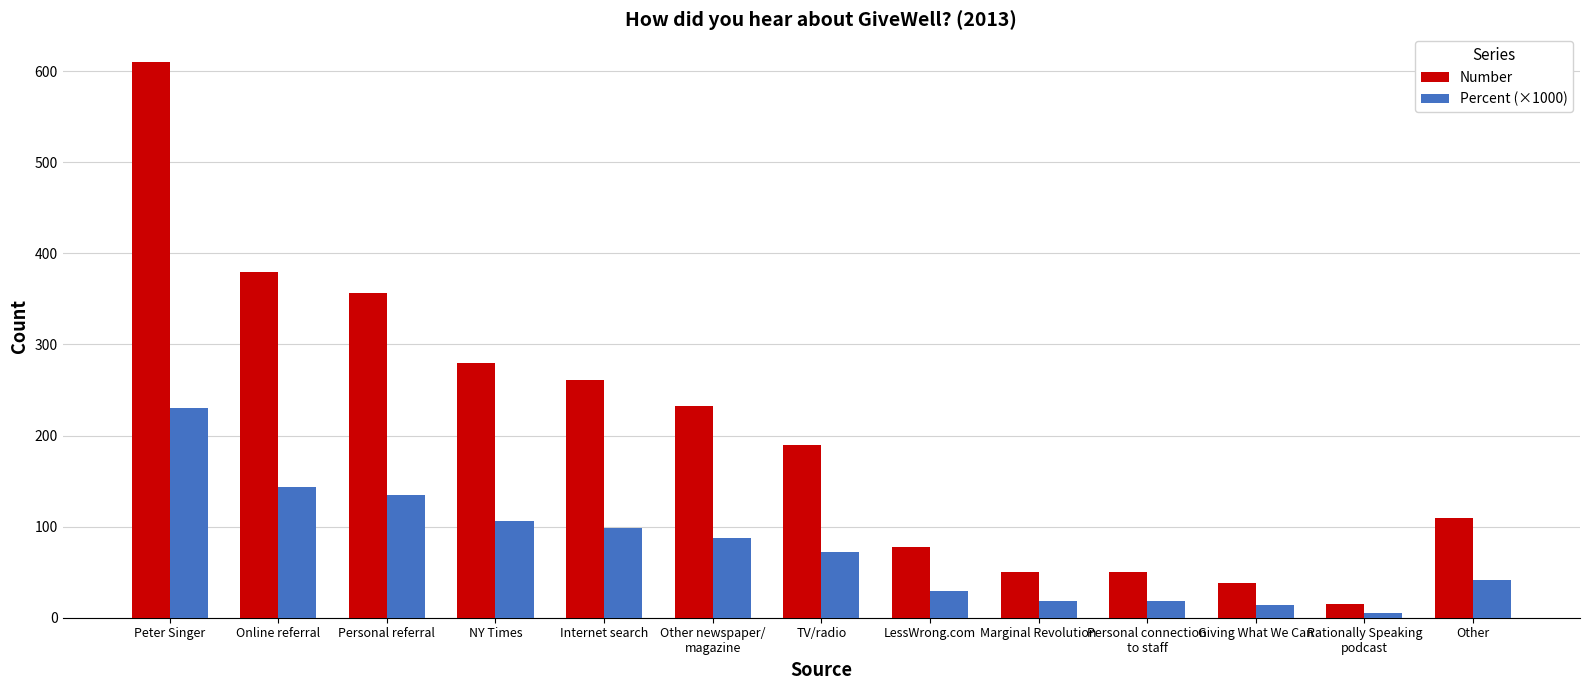

Is it true that Percent (×1000) equals 6.4 at LessWrong.com?

False